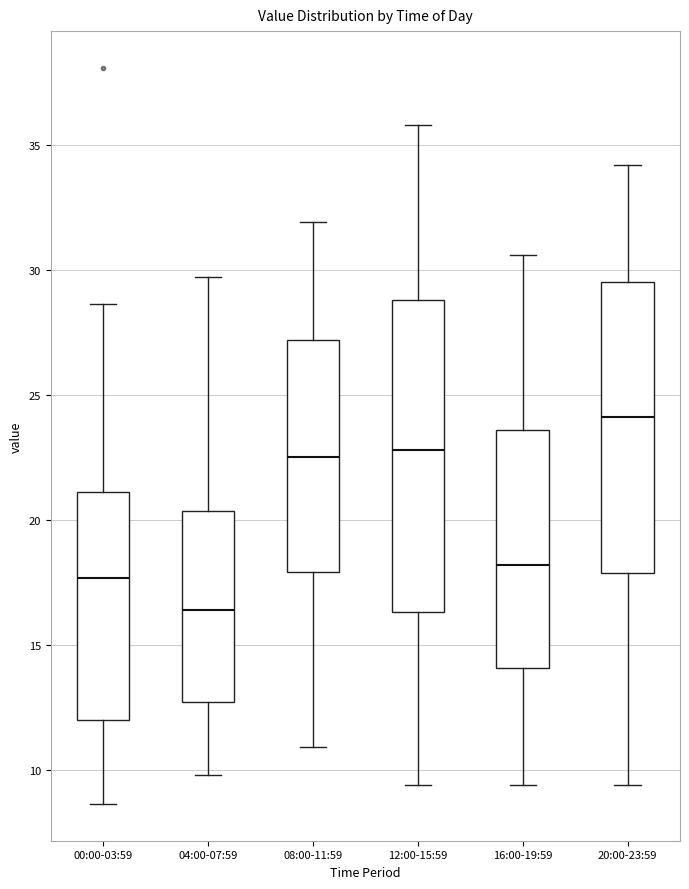

Where is the lower edge of the box for 12:00-15:59 on the y-axis? The values are not printed on the chart, so give them approximately, as read against the axis.

16.5